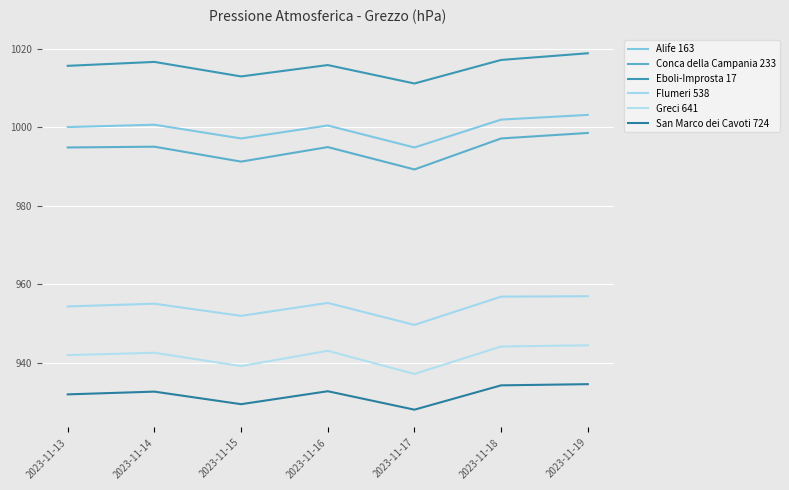

How many lines are shown in the chart?

6